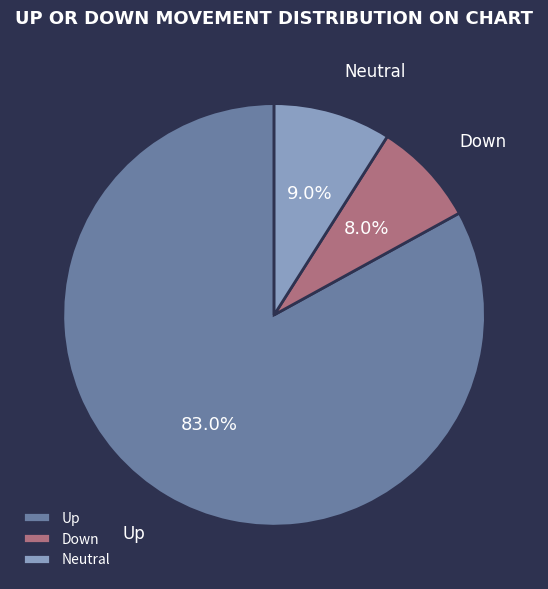

Combined, do Up and Neutral account for over 50%?

Yes